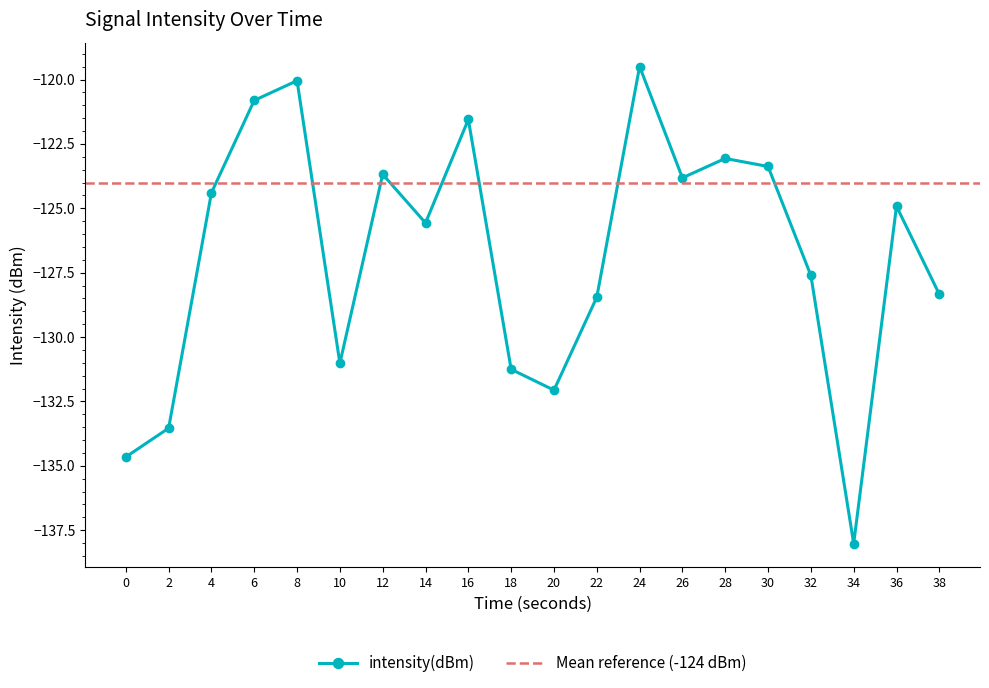

Between 30 and 32, which is larger?

30